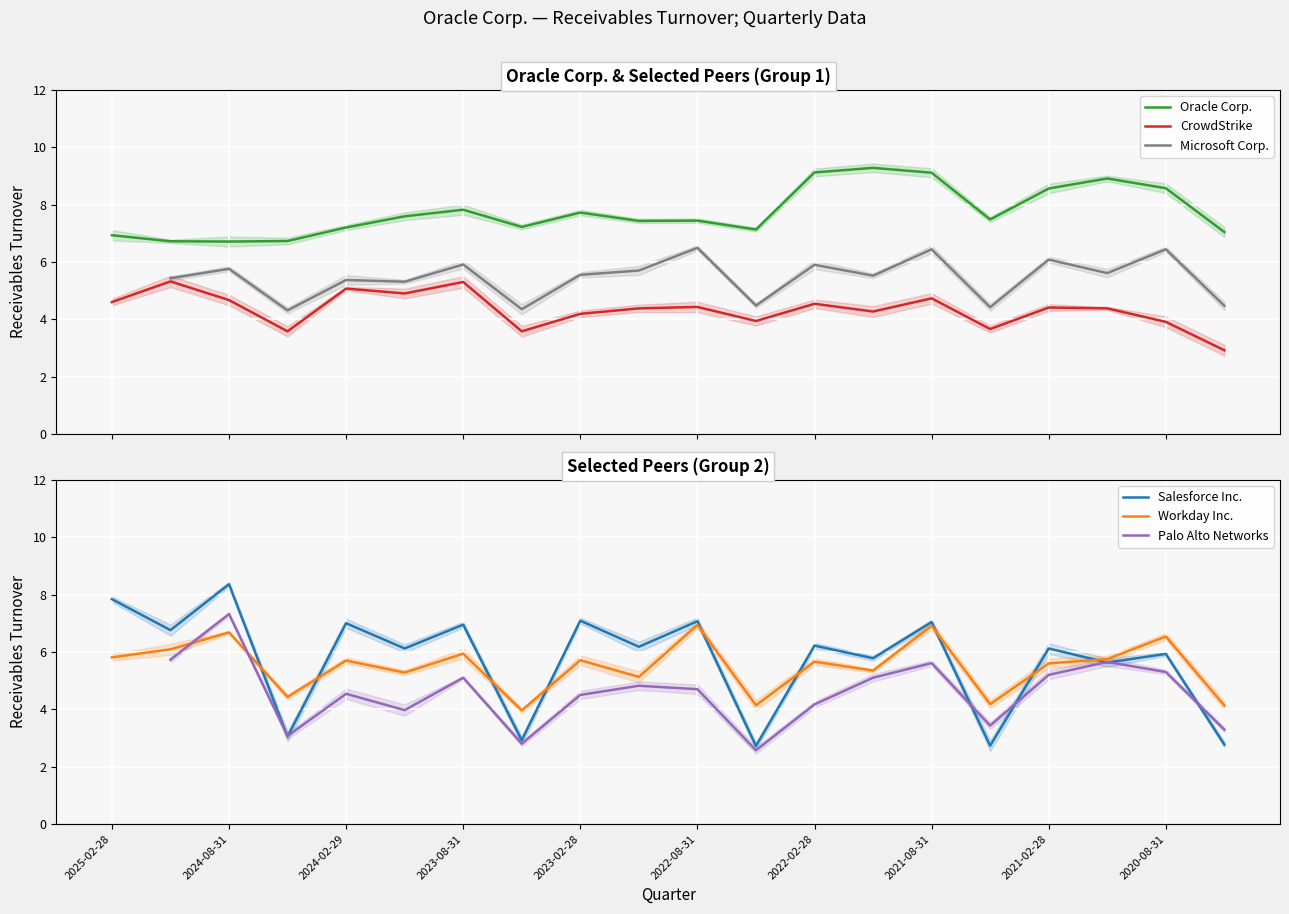

What is the label of the 12th point from the right?

2023-02-28